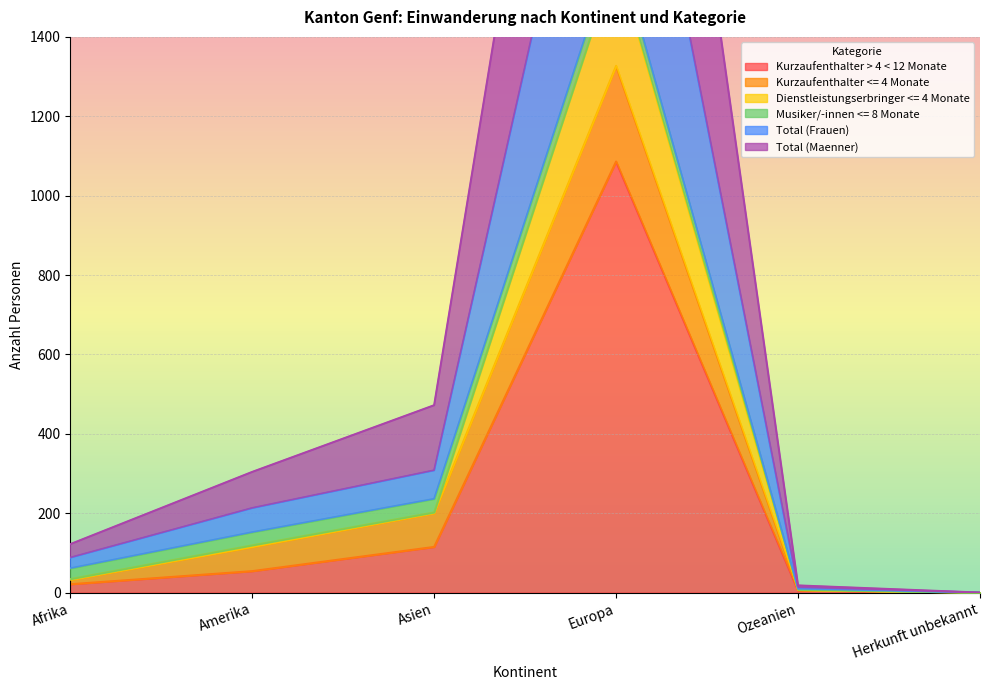

True or false: Total (Frauen) and Dienstleistungserbringer <= 4 Monate cross at least once.

False